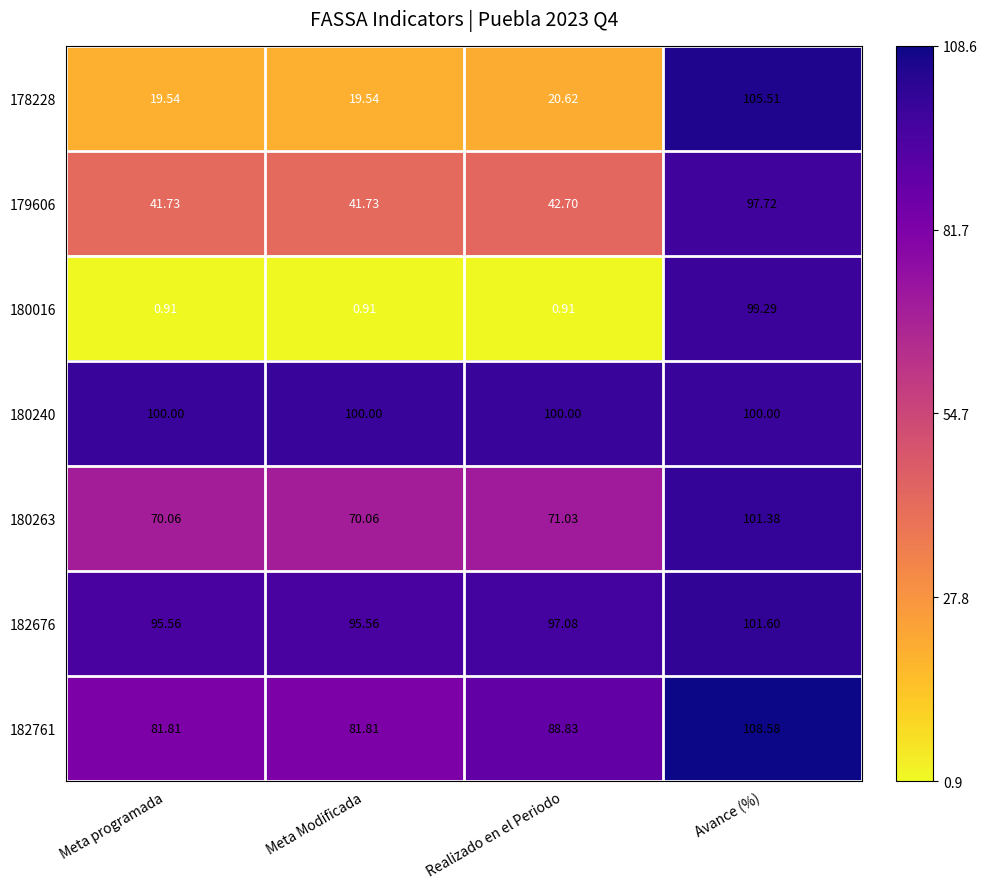

Where does the 182676 series first go above 97?

Realizado en el Periodo